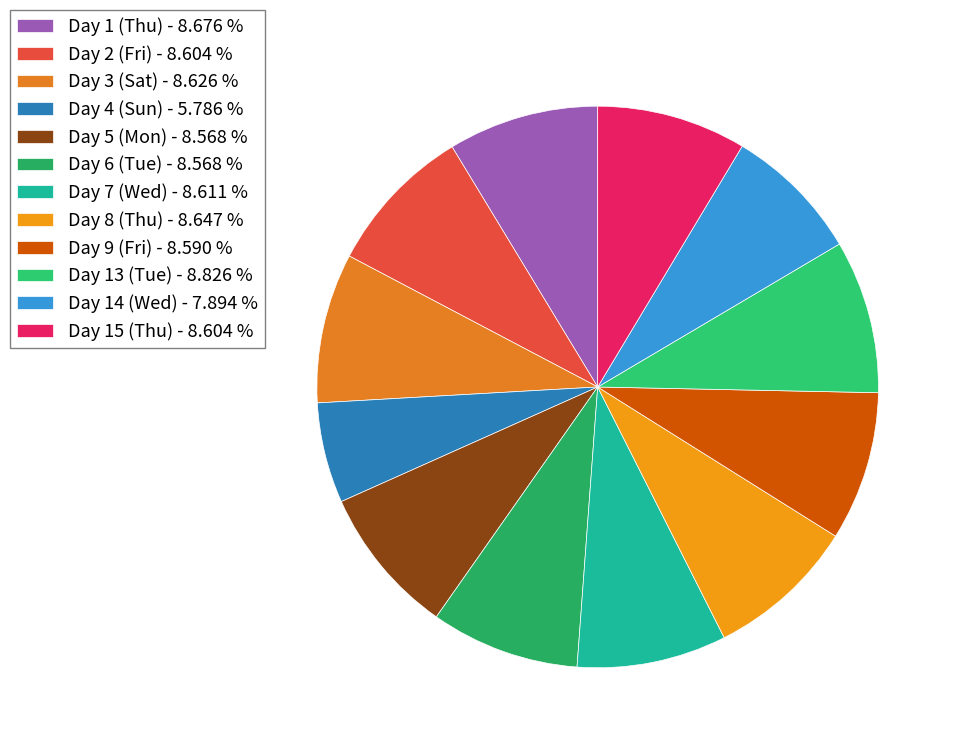

What is the ratio of the value at Day 4 (Sun) to the value at Day 1 (Thu)?

0.7